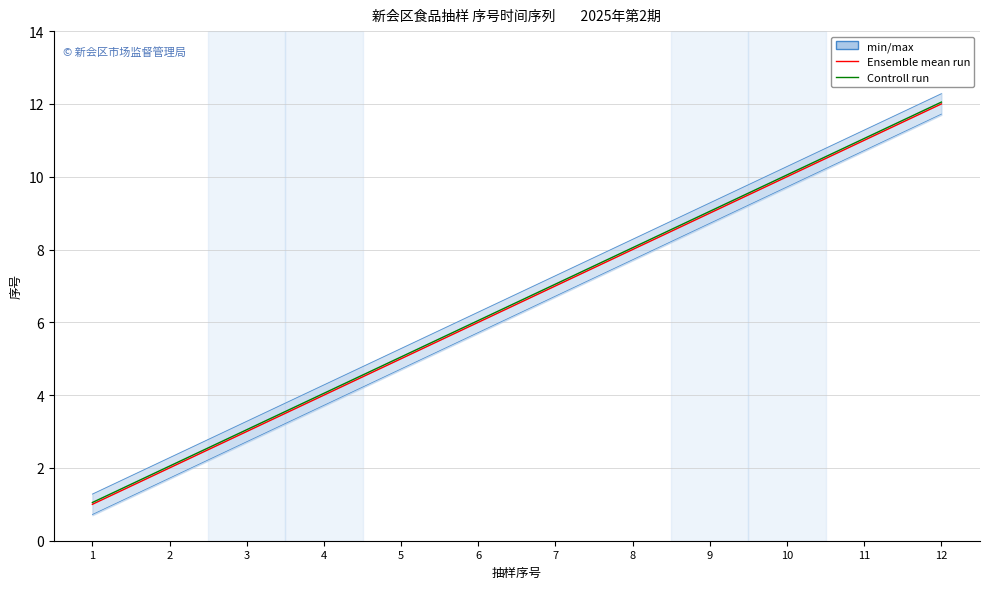

What is the highest value of the Ensemble mean run series?

12.0